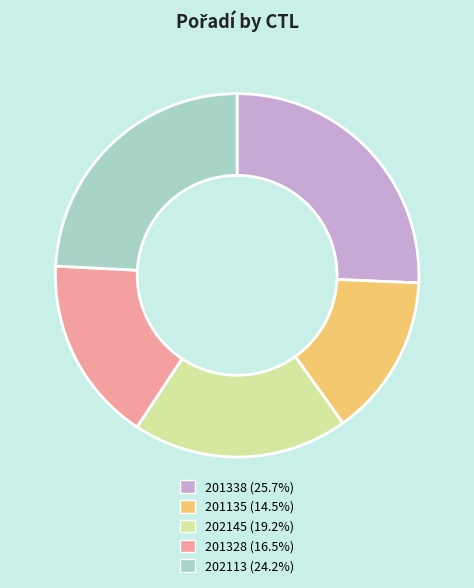

Combined, do 202113 and 201135 account for over 50%?

No